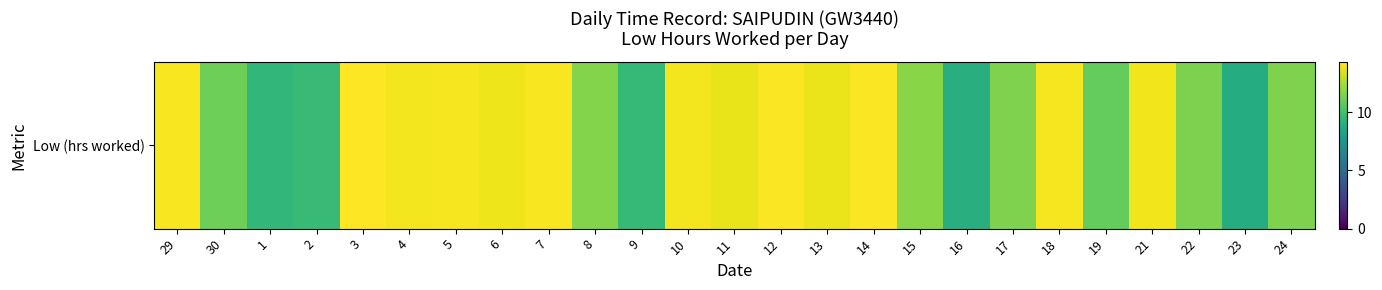

How many values are below 13?

12